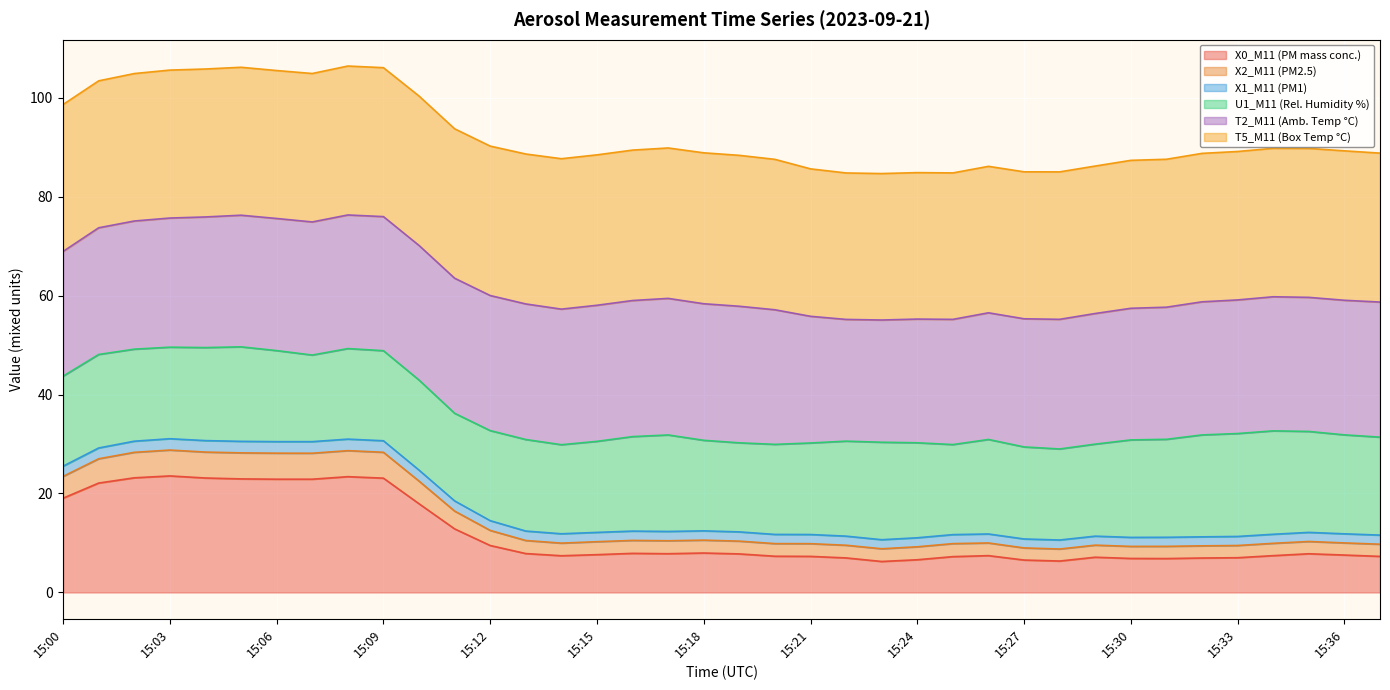

At which category does the chart reach its minimum across all series?

15:23